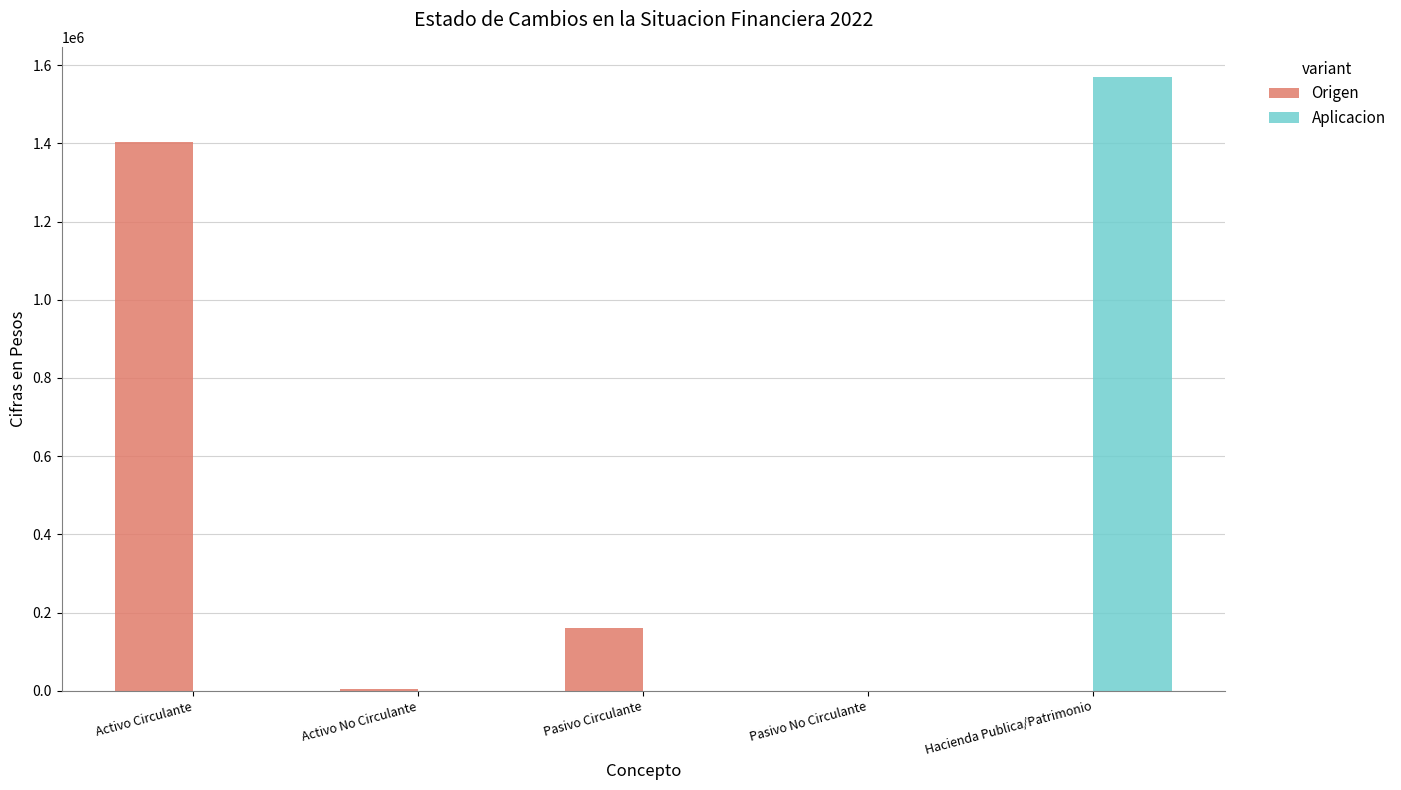

Is it true that Aplicacion equals 1568729 at Hacienda Publica/Patrimonio?

True